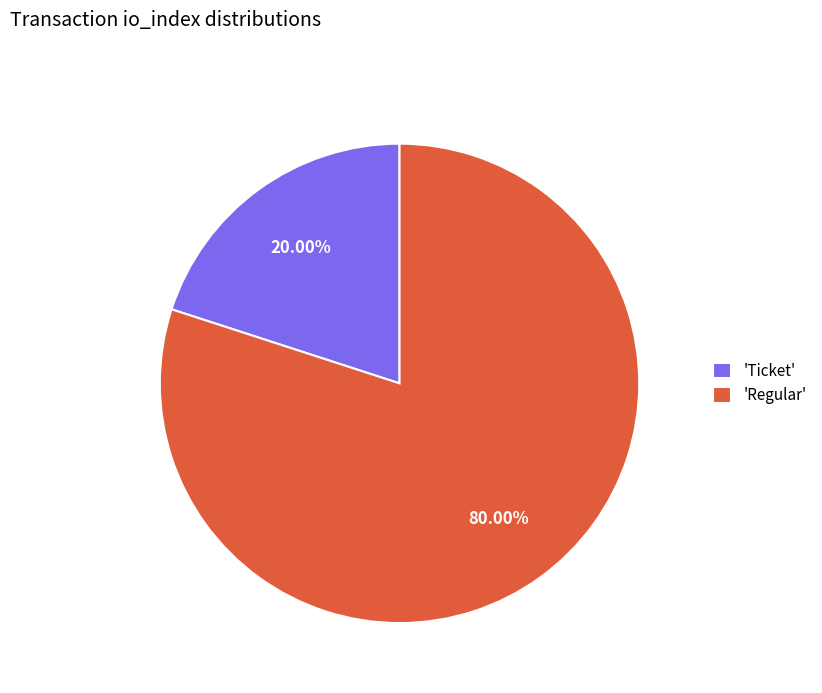

Which has a higher value, 'Ticket' or 'Regular'?

'Regular'